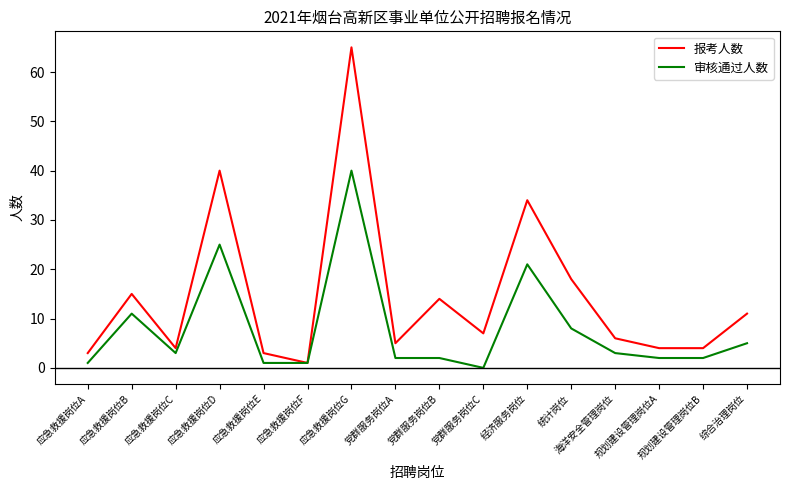

Which series has the widest spread of values?

报考人数